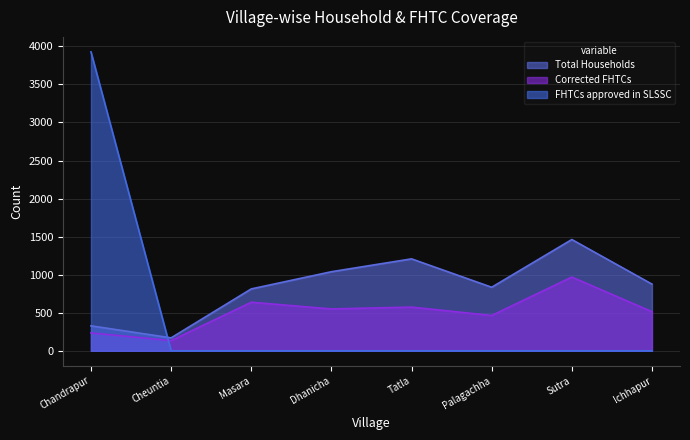

Reading left to right, what are all the values shown in this chart?

Total Households: 328	170	813	1039	1208	835	1462	876
Corrected FHTCs: 235	134	638	550	574	464	969	514
FHTCs approved in SLSSC: 3928	0	0	0	0	0	0	0